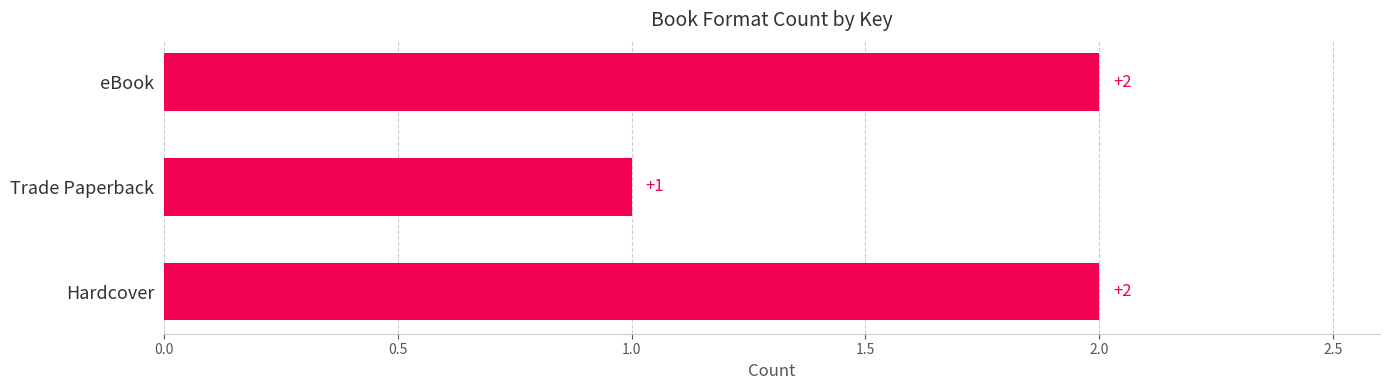

What is the average value?

2